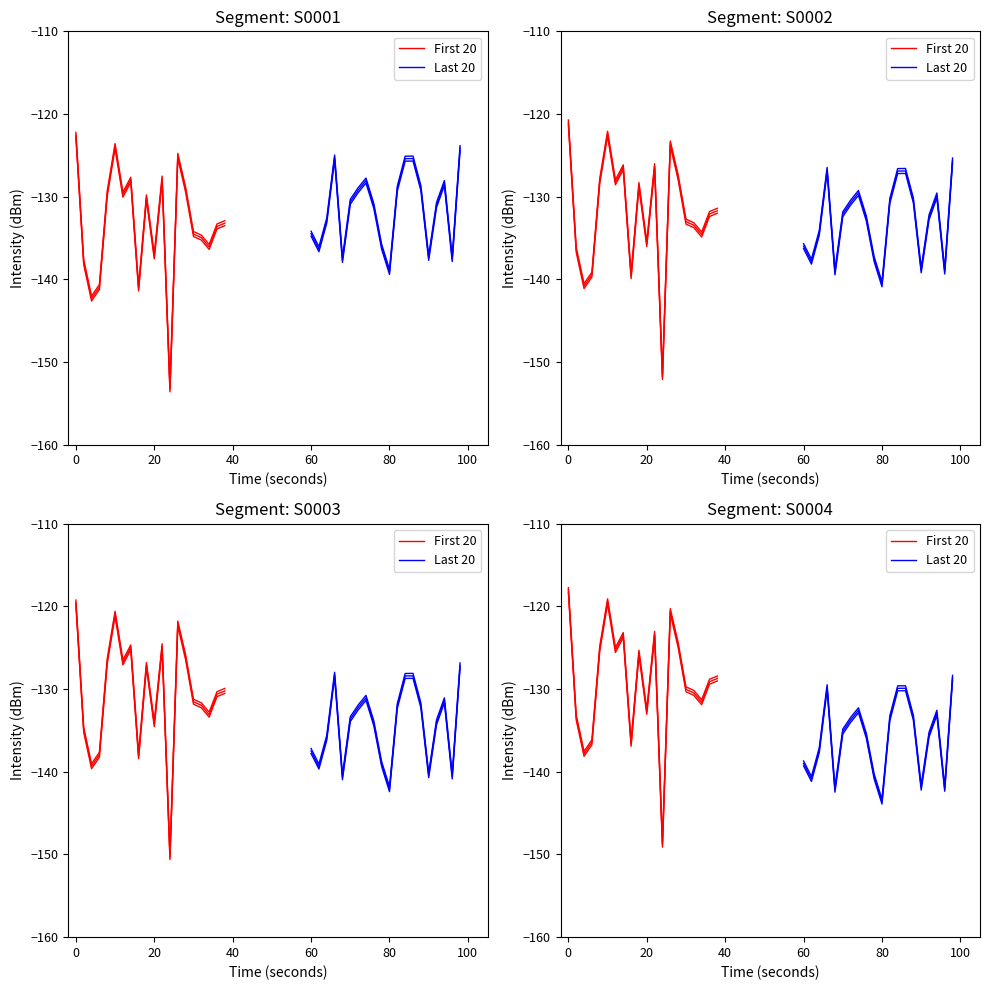

What are all the series names shown in the legend?

First 20, Last 20